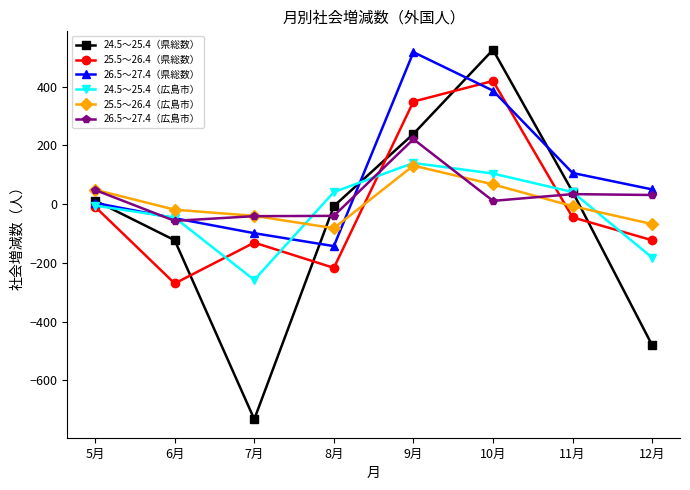

At which category is the sum across all series the highest?

9月